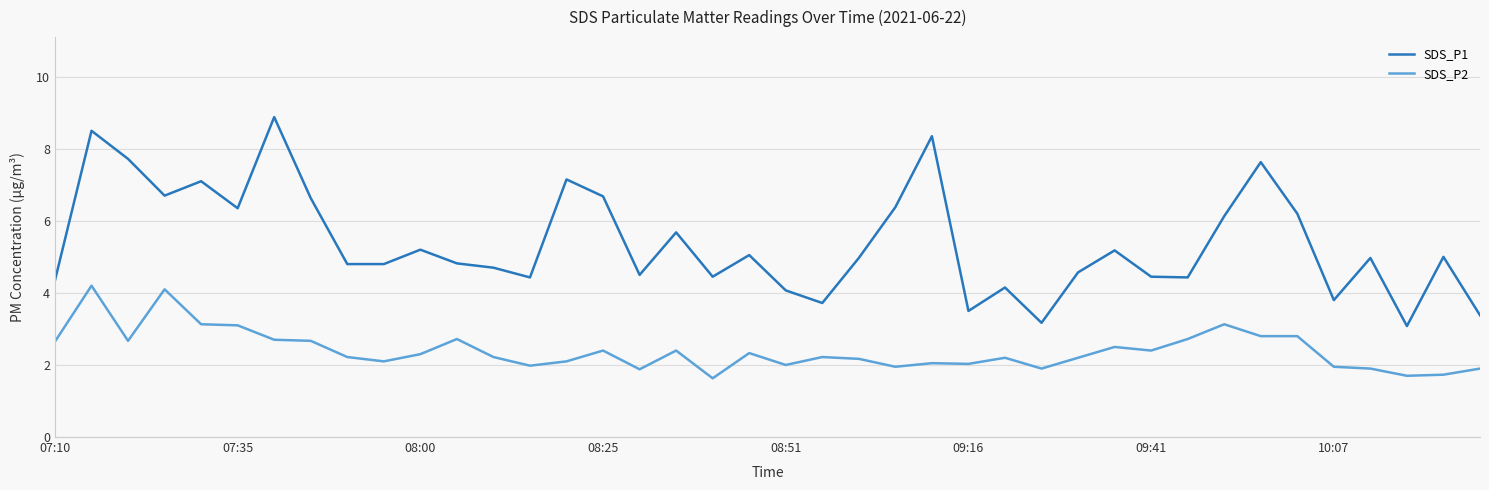

How many categories are shown in the chart?

40